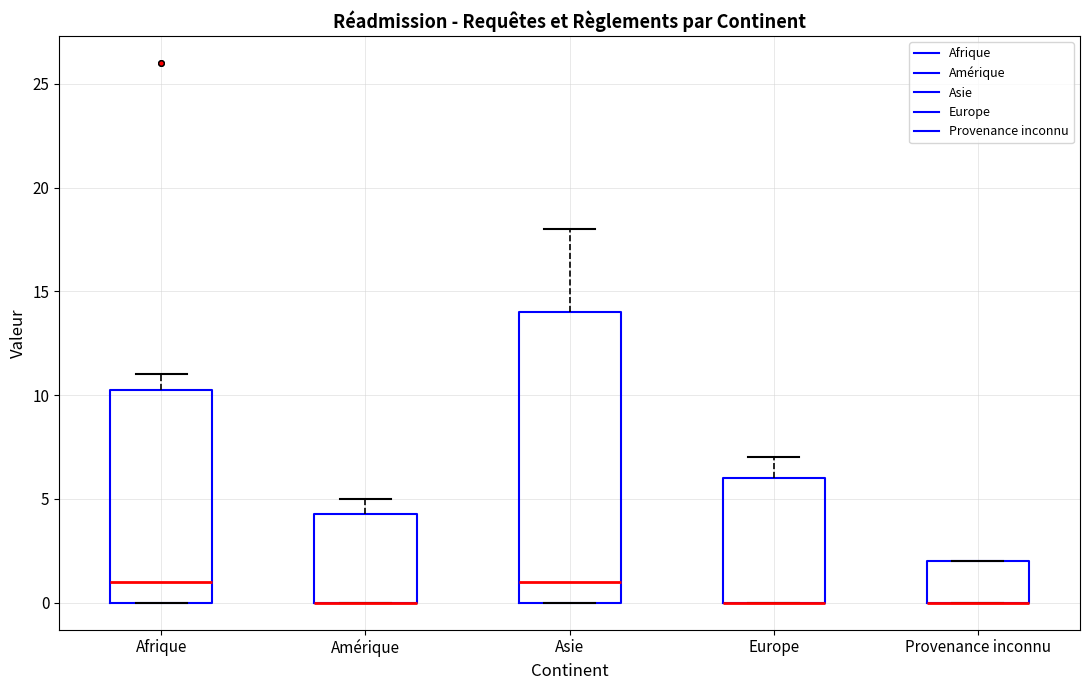

Reading left to right, read every box against the y-axis: the position of its median line, the range the box covers, and the ends of its whiskers. The values are not printed on the chart, so give them approximately, as read against the axis.

Afrique: median 1.0, box 0.0 to 10.5, whiskers 0.0 to 11.0
Amérique: median 0.0 (drawn on the box's lower edge), box 0.0 to 4.5, whiskers 0.0 to 5.0
Asie: median 1.0, box 0.0 to 14.0, whiskers 0.0 to 18.0
Europe: median 0.0 (drawn on the box's lower edge), box 0.0 to 6.0, whiskers 0.0 to 7.0
Provenance inconnu: median 0.0 (drawn on the box's lower edge), box 0.0 to 2.0, whiskers 0.0 to 2.0